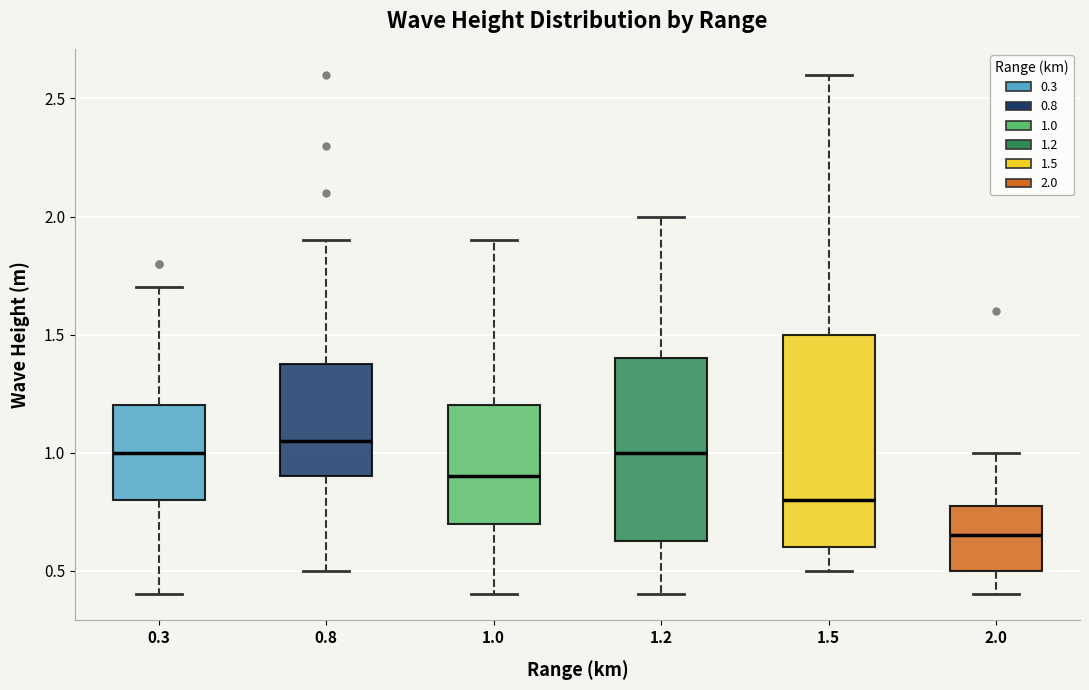

Where does the lower whisker of the box at x = 1.0 end on the y-axis? The values are not printed on the chart, so give them approximately, as read against the axis.

0.40